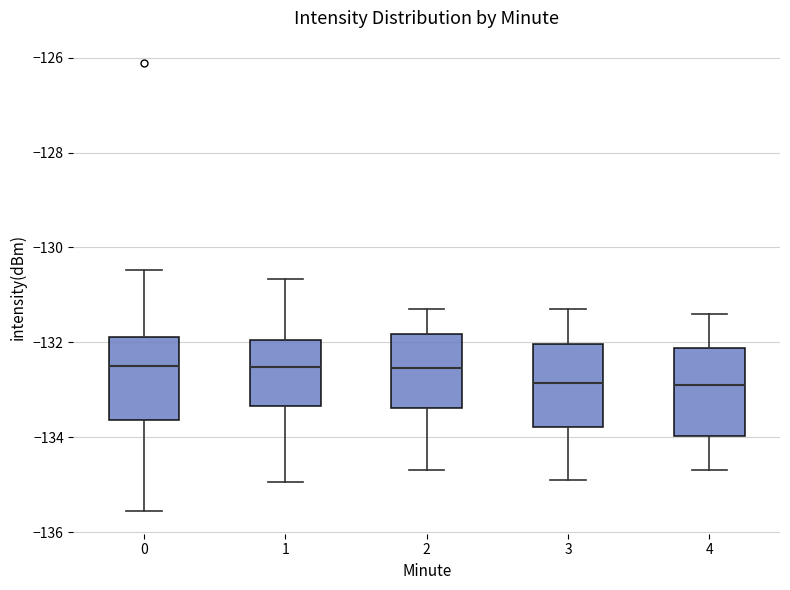

Reading left to right, transcribe this box plot: for each box, give where its median line is, the range the box spans, and where its two whiskers end, as read against the y-axis. The values are not printed on the chart, so give them approximately, as read against the axis.

0: median -132.4, box -133.6 to -131.8, whiskers -135.6 to -130.4
1: median -132.6, box -133.4 to -132.0, whiskers -135.0 to -130.6
2: median -132.6, box -133.4 to -131.8, whiskers -134.6 to -131.2
3: median -132.8, box -133.8 to -132.0, whiskers -134.8 to -131.2
4: median -132.8, box -134.0 to -132.2, whiskers -134.6 to -131.4